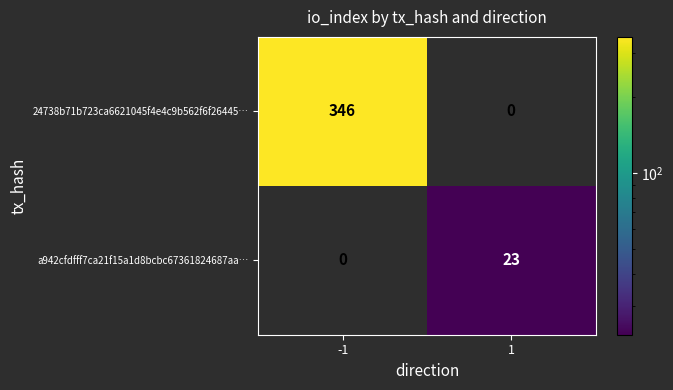

The a942cfdfff7ca21f15a1d8bcbc67361824687aa… series shows 0 at -1. True or false?

True